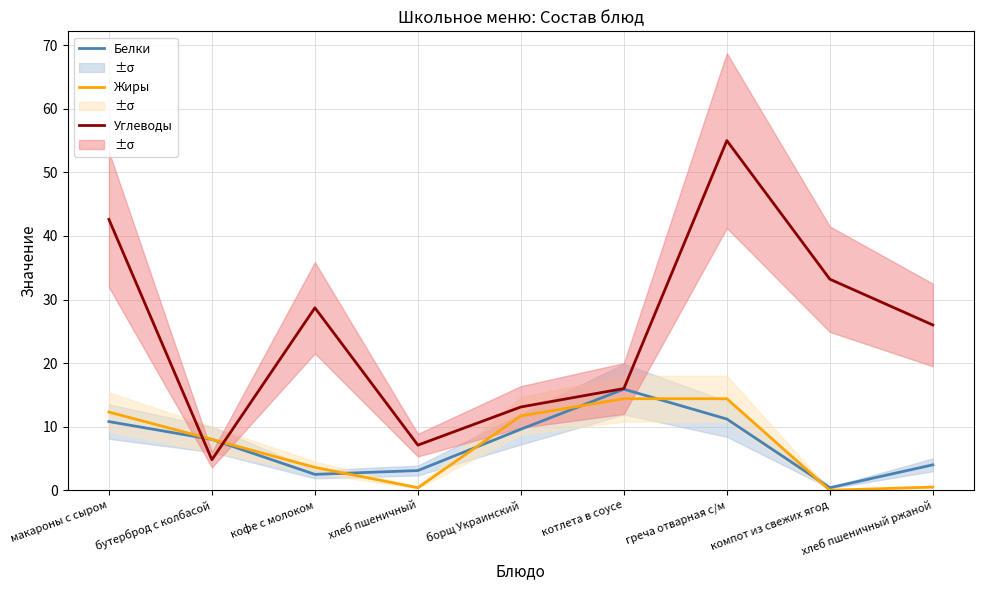

Is the value of Жиры at хлеб пшеничный greater than the value of Белки at бутерброд с колбасой?

No